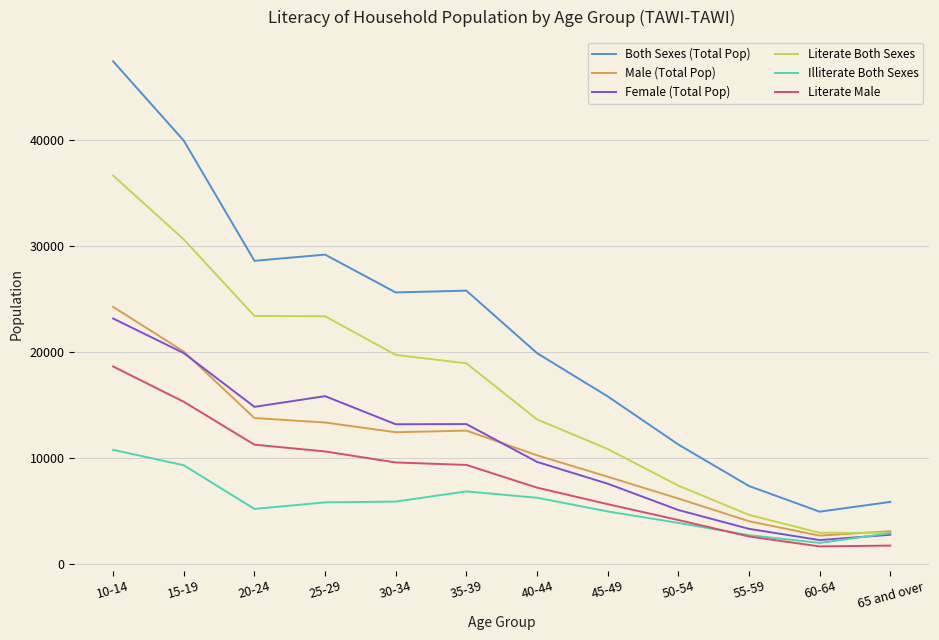

What is the total value across all series at 65 and over?

19304